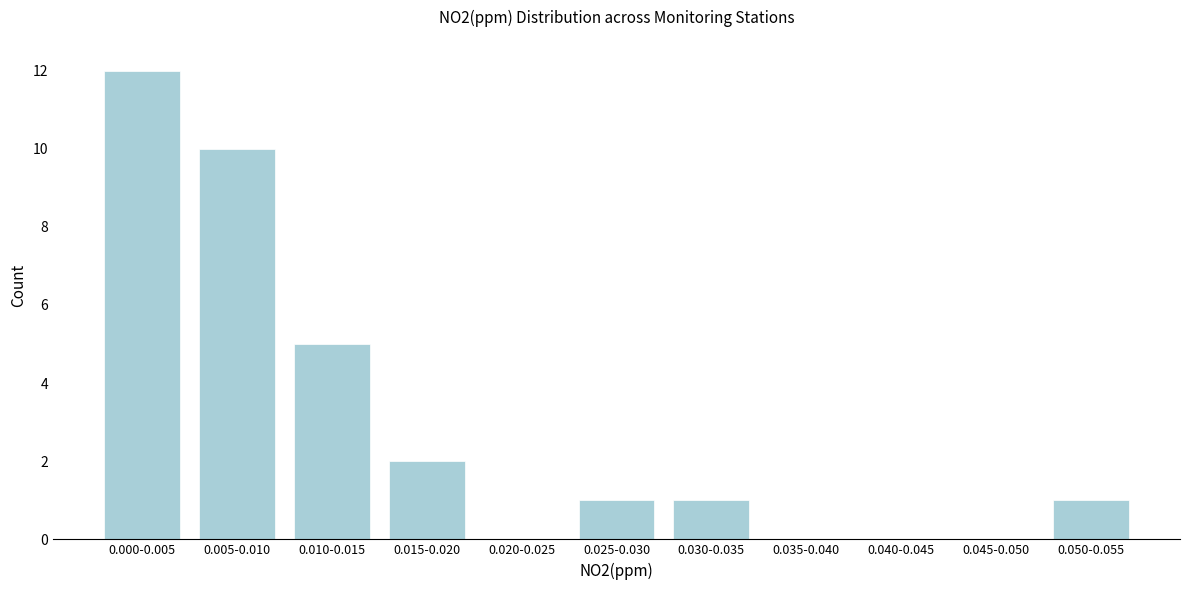

Reading left to right, what are all the values shown in this chart?

0.000-0.005=12	0.005-0.010=10	0.010-0.015=5	0.015-0.020=2	0.020-0.025=0	0.025-0.030=1	0.030-0.035=1	0.035-0.040=0	0.040-0.045=0	0.045-0.050=0	0.050-0.055=1